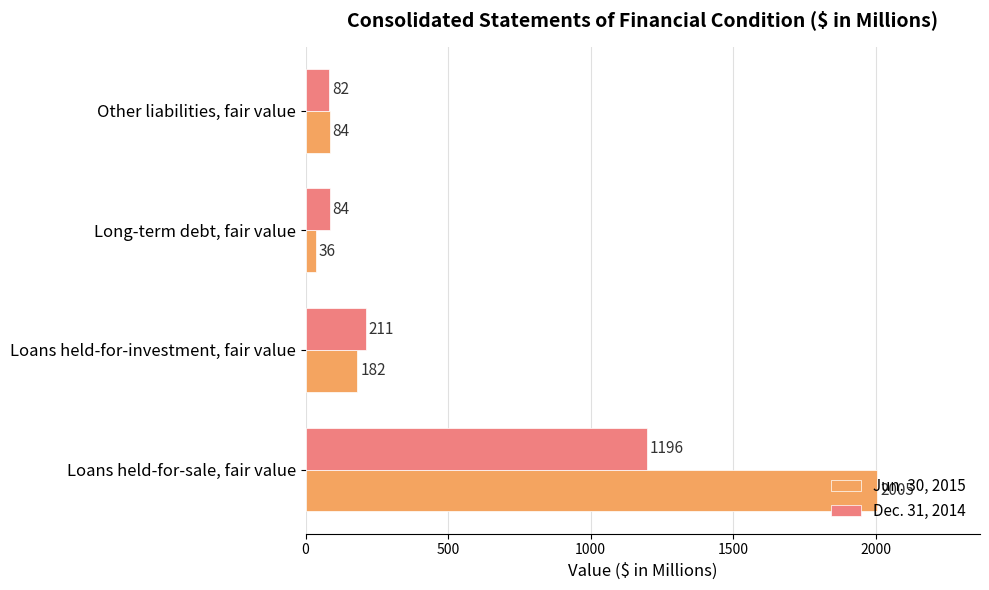

How many data points does each series have?

4